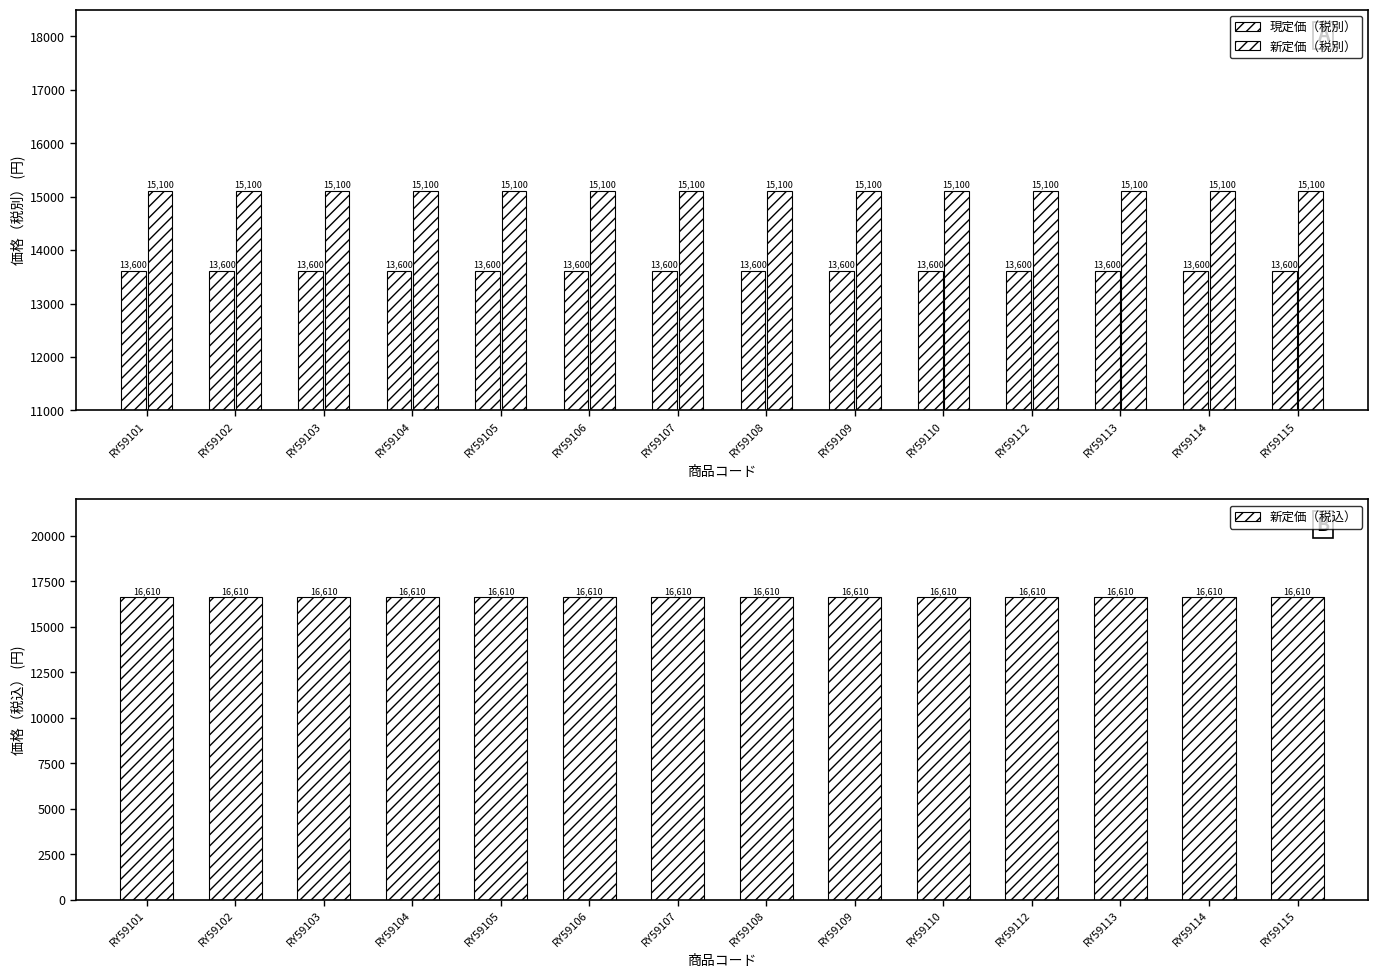

How many distinct data groups are displayed?

3